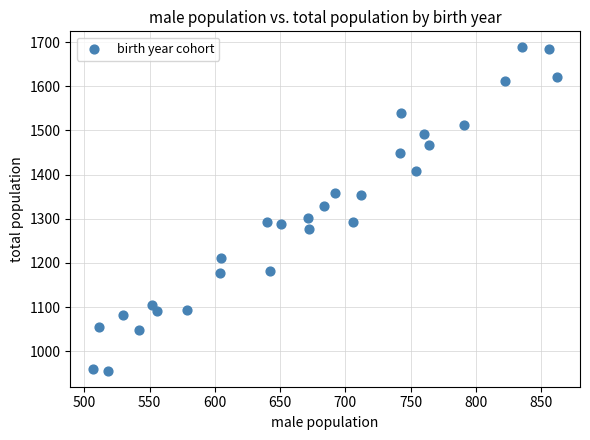

What is the range of Y values (max minus min)?

732